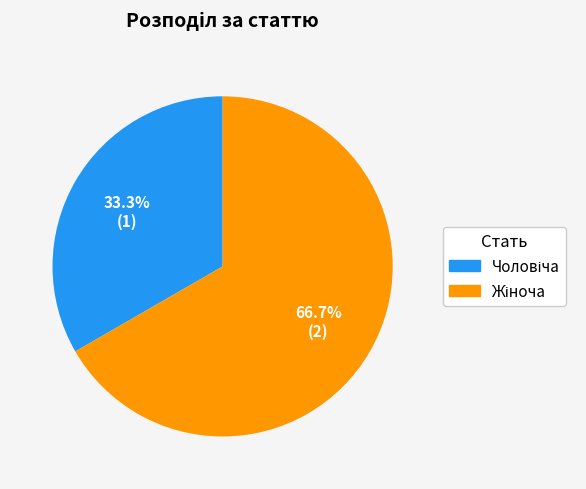

Is there a majority slice in this chart?

Yes